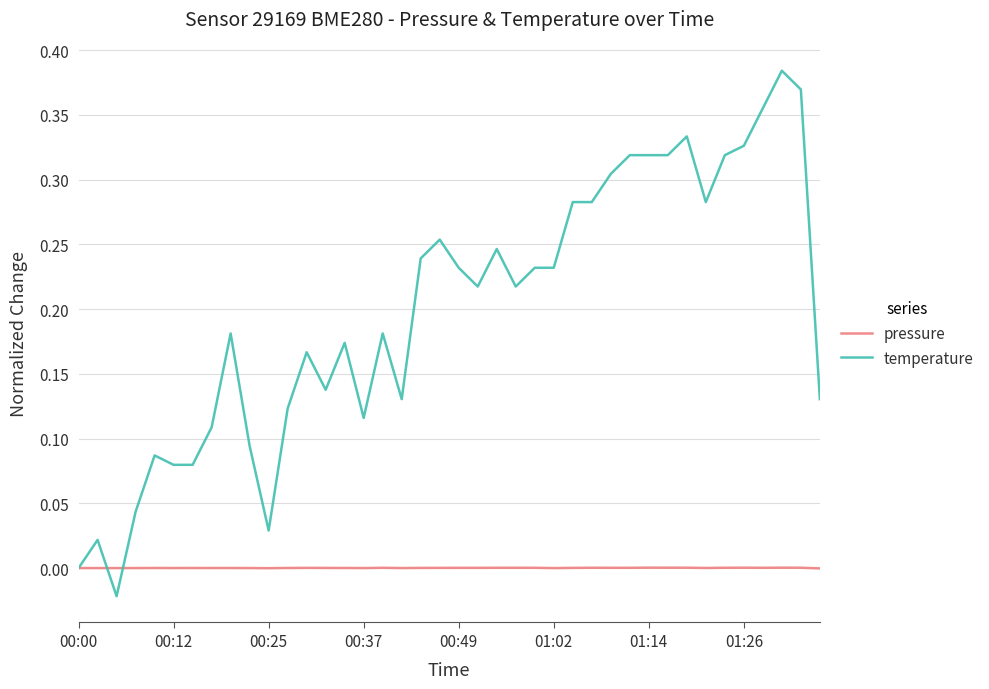

Rank the series by their maximum value, from highest to lowest.

temperature, pressure